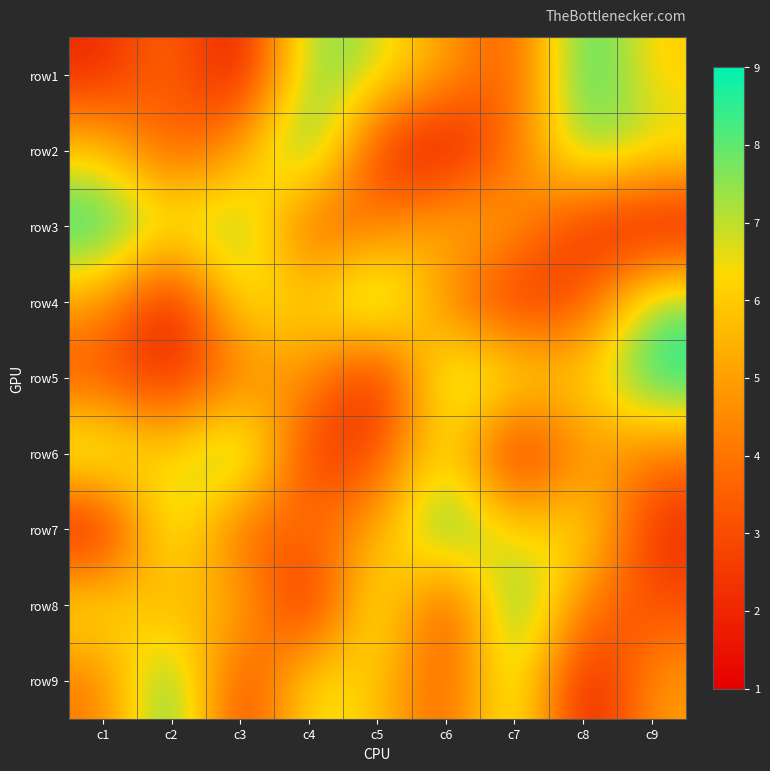

Reading left to right, extract all data points from this chart.

row1: c1=2	c2=4	c3=1	c4=8	c5=7	c6=5	c7=3	c8=9	c9=6
row2: c1=6	c2=3	c3=5	c4=9	c5=2	c6=1	c7=4	c8=8	c9=7
row3: c1=9	c2=7	c3=8	c4=3	c5=4	c6=6	c7=5	c8=2	c9=1
row4: c1=5	c2=1	c3=7	c4=6	c5=9	c6=4	c7=2	c8=3	c9=8
row5: c1=3	c2=2	c3=4	c4=5	c5=1	c6=8	c7=7	c8=6	c9=9
row6: c1=8	c2=6	c3=9	c4=2	c5=3	c6=7	c7=1	c8=5	c9=4
row7: c1=1	c2=8	c3=3	c4=4	c5=5	c6=9	c7=6	c8=7	c9=2
row8: c1=7	c2=5	c3=6	c4=1	c5=8	c6=2	c7=9	c8=4	c9=3
row9: c1=4	c2=9	c3=2	c4=7	c5=6	c6=3	c7=8	c8=1	c9=5